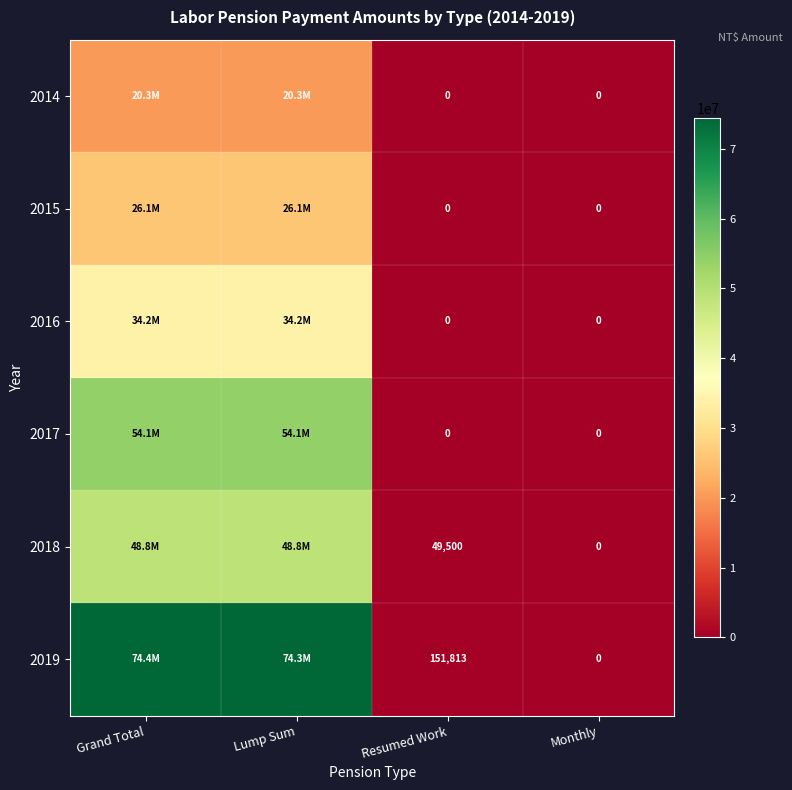

Between Lump Sum and Grand Total, which is larger?

Lump Sum